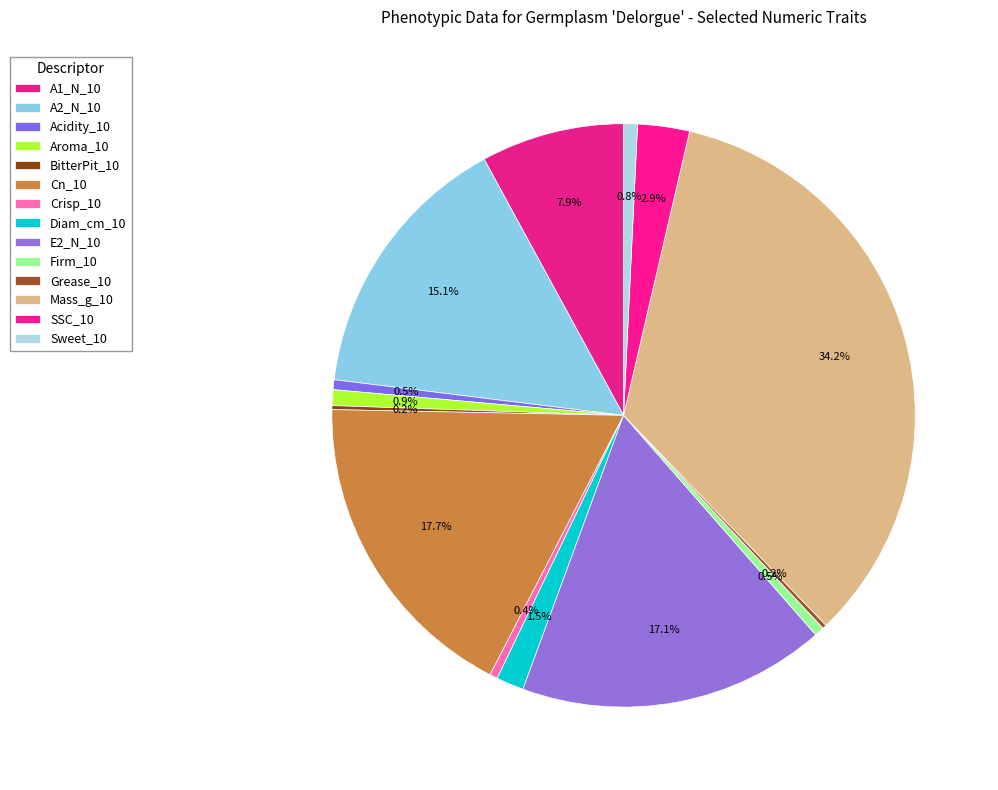

Approximately how many times larger is the value at A2_N_10 compared to Aroma_10?

17.3